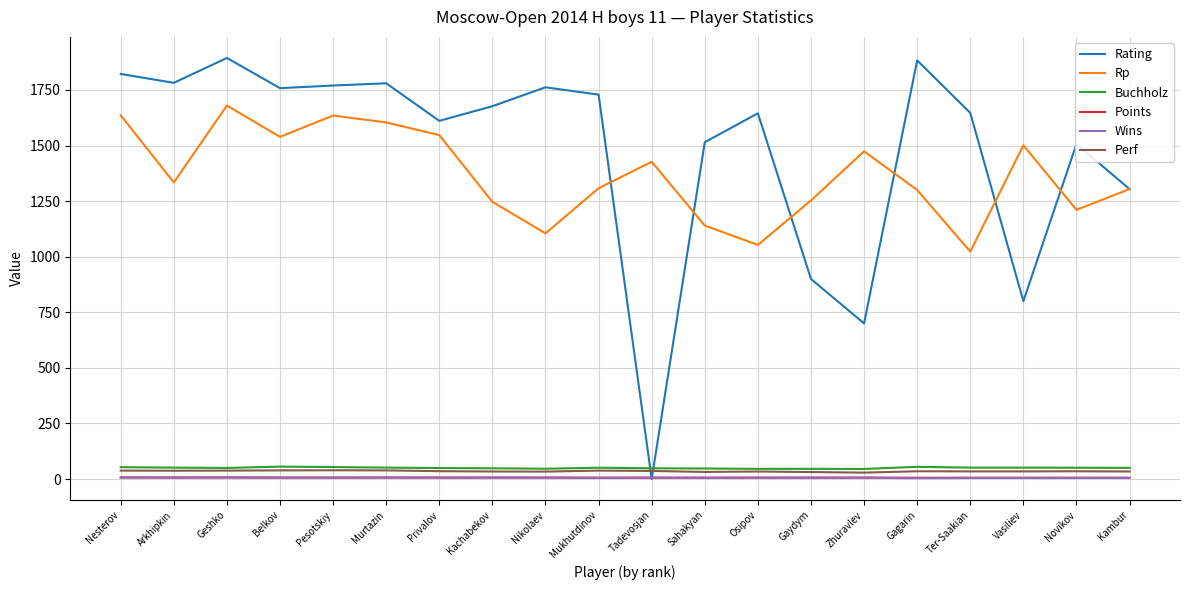

True or false: Wins and Perf intersect in this chart.

False